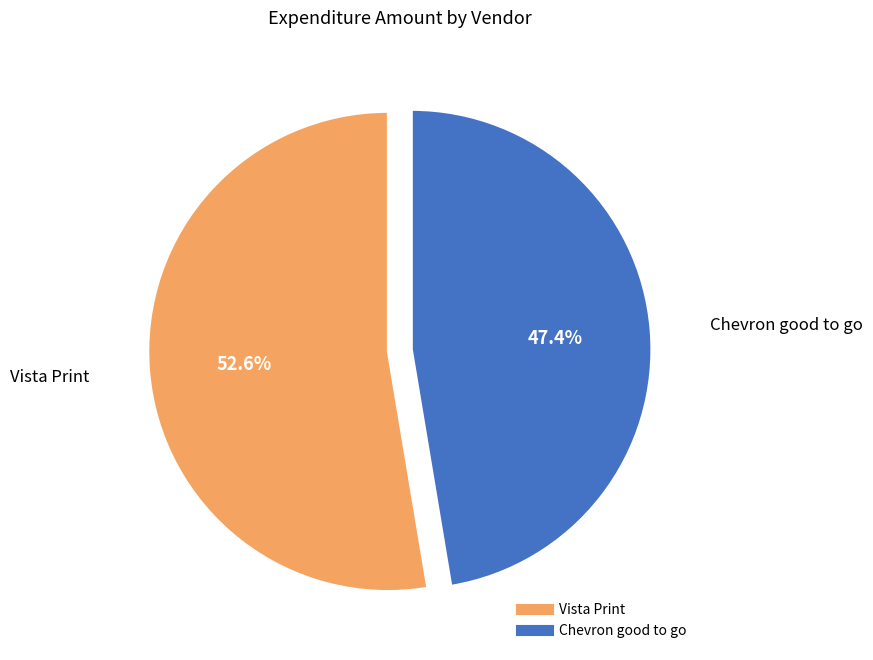

Is Vista Print the majority of the pie?

Yes